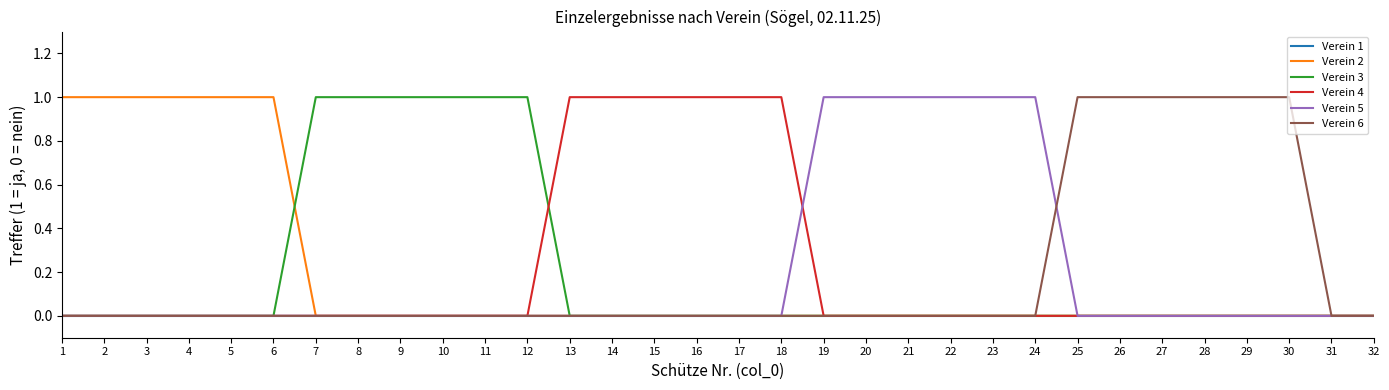

The Verein 2 series shows 0 at 20. True or false?

True